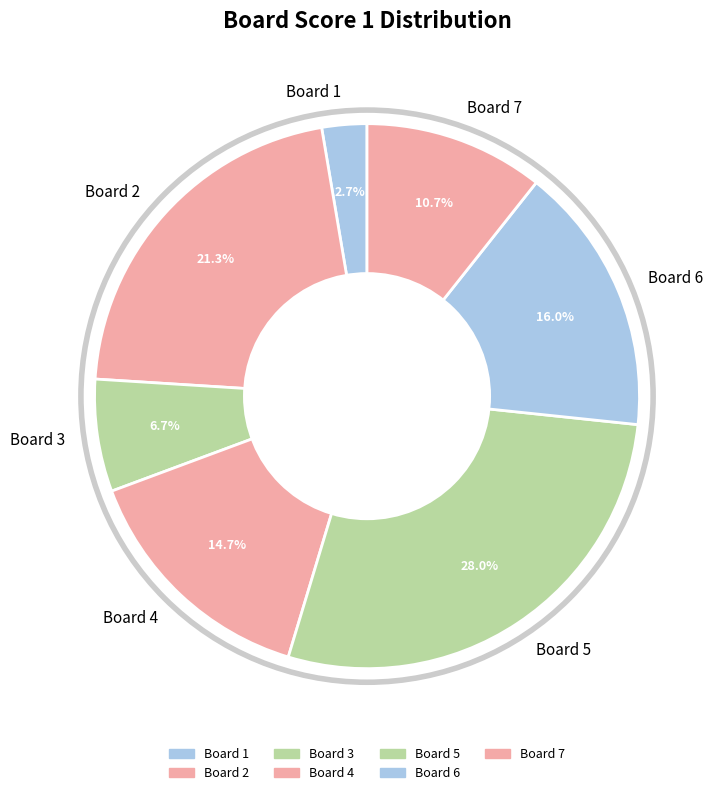

Rank the categories by value from highest to lowest.

Board 5, Board 2, Board 6, Board 4, Board 7, Board 3, Board 1